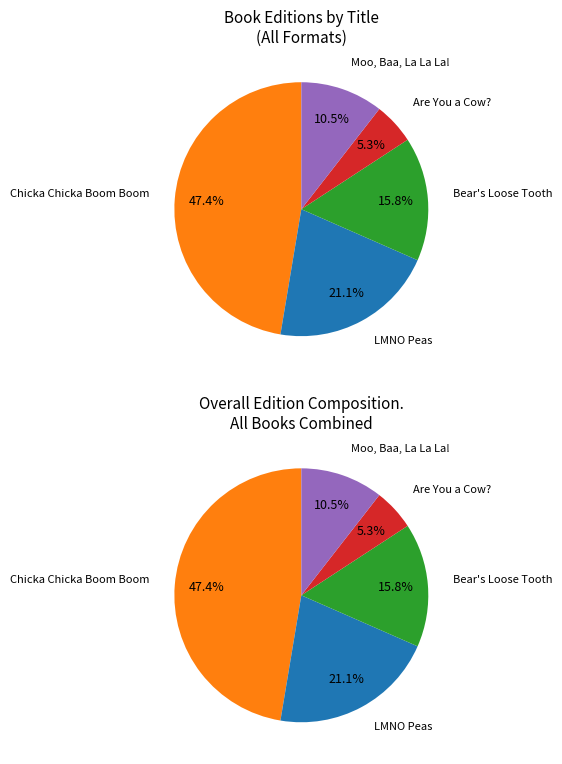

Combined, what portion of the pie is Chicka Chicka Boom Boom and Are You a Cow??

52.6%